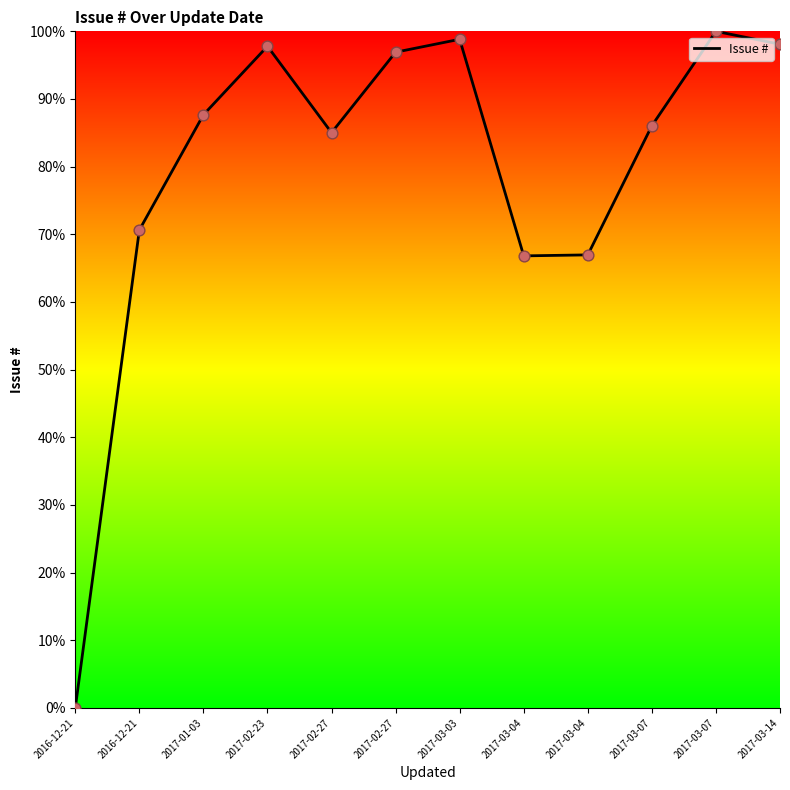

What is the change in value from 2017-03-04 to 2017-03-07?

+19.1